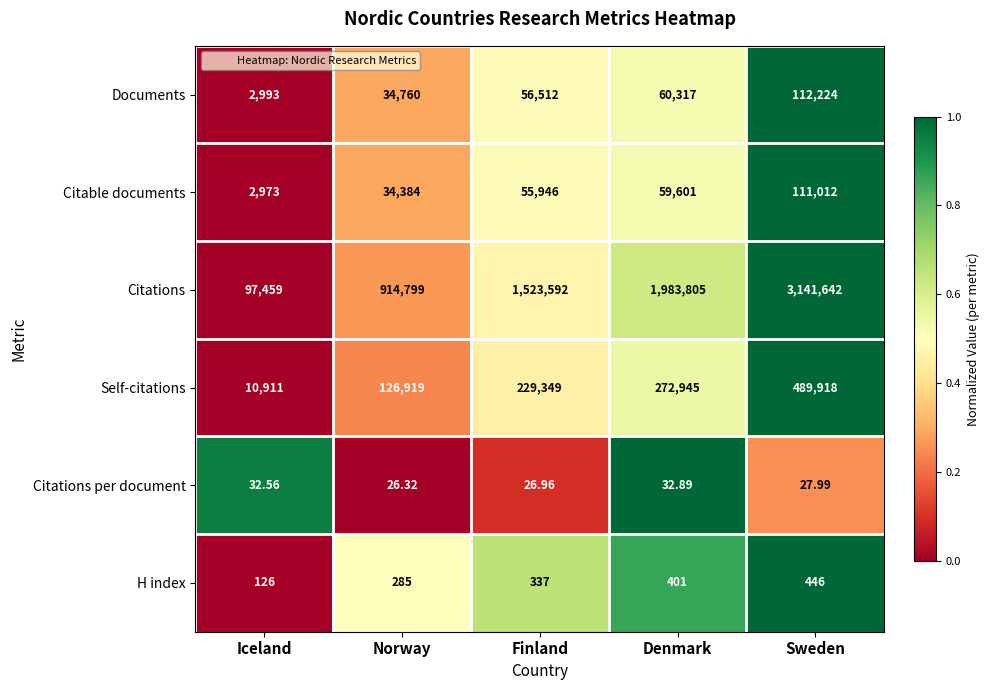

Which category has the highest value in the Citable documents series?

Sweden